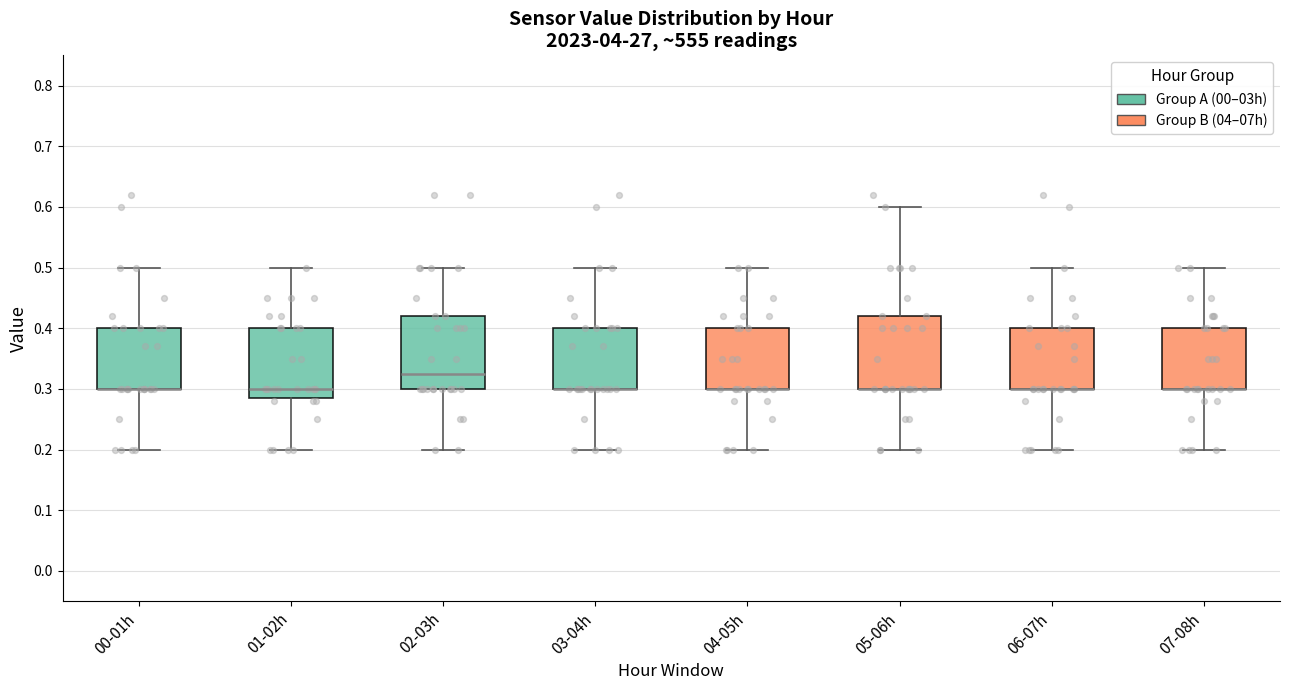

Reading left to right, read every box against the y-axis: the position of its median line, the range the box covers, and the ends of its whiskers. The values are not printed on the chart, so give them approximately, as read against the axis.

00-01h: median 0.30 (drawn on the box's lower edge), box 0.30 to 0.40, whiskers 0.20 to 0.50
01-02h: median 0.30, box 0.29 to 0.40, whiskers 0.20 to 0.50
02-03h: median 0.33, box 0.30 to 0.42, whiskers 0.20 to 0.50
03-04h: median 0.30 (drawn on the box's lower edge), box 0.30 to 0.40, whiskers 0.20 to 0.50
04-05h: median 0.30 (drawn on the box's lower edge), box 0.30 to 0.40, whiskers 0.20 to 0.50
05-06h: median 0.30 (drawn on the box's lower edge), box 0.30 to 0.42, whiskers 0.20 to 0.60
06-07h: median 0.30 (drawn on the box's lower edge), box 0.30 to 0.40, whiskers 0.20 to 0.50
07-08h: median 0.30 (drawn on the box's lower edge), box 0.30 to 0.40, whiskers 0.20 to 0.50